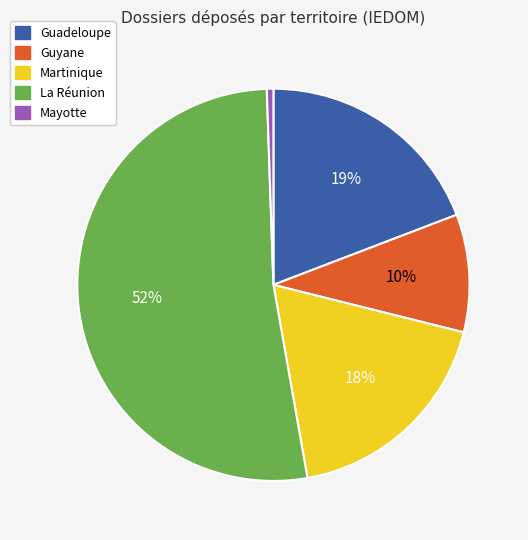

Does La Réunion represent more than half of the total?

Yes